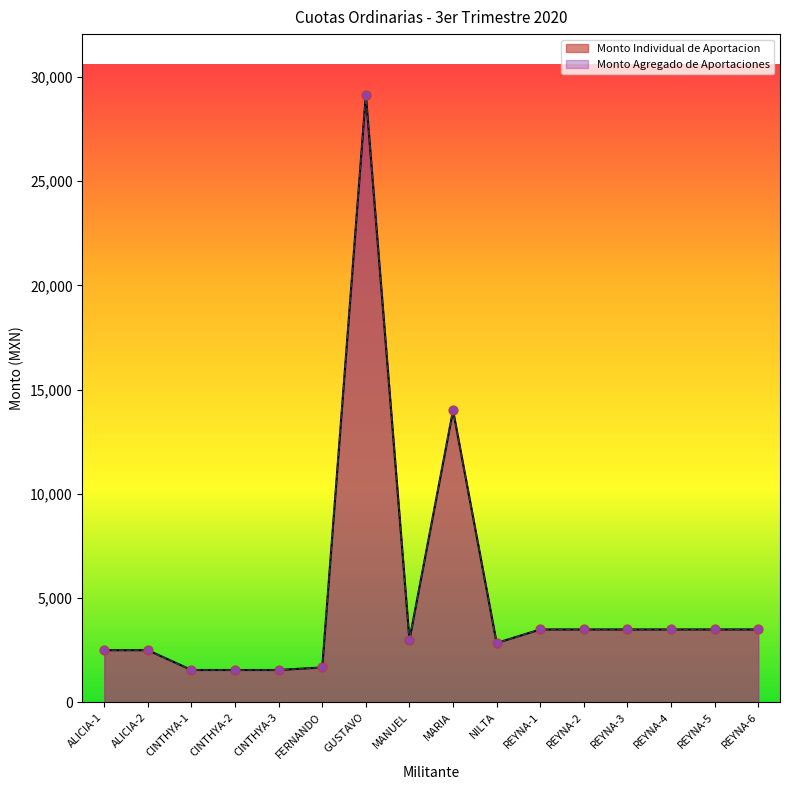

At which category is the sum across all series the highest?

GUSTAVO